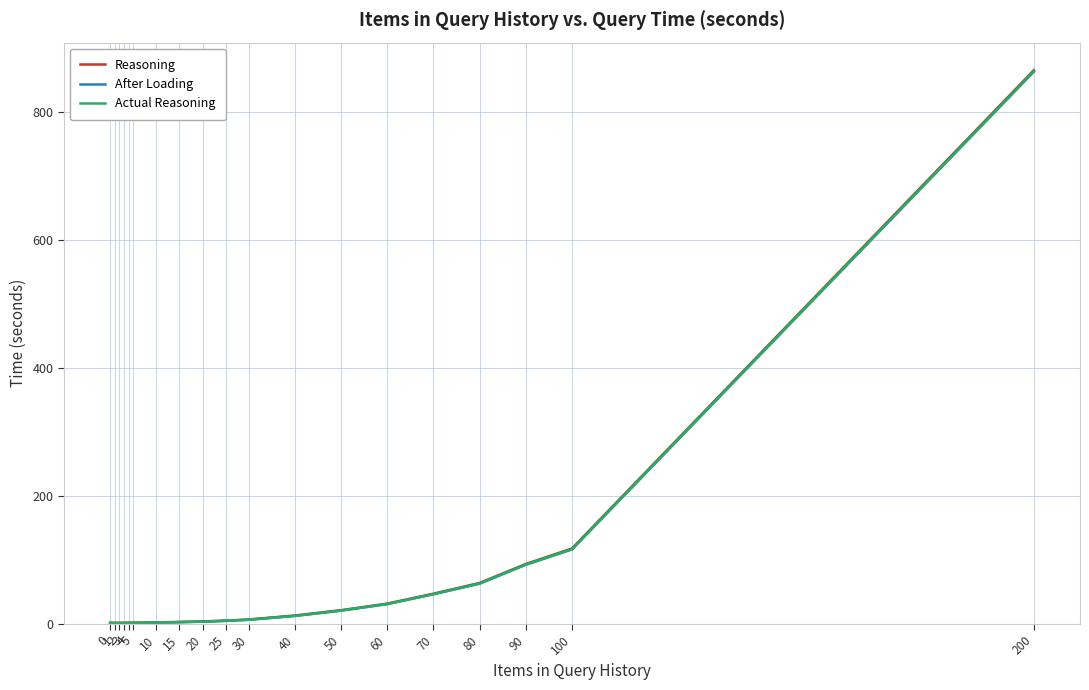

Which series has the widest spread of values?

Reasoning